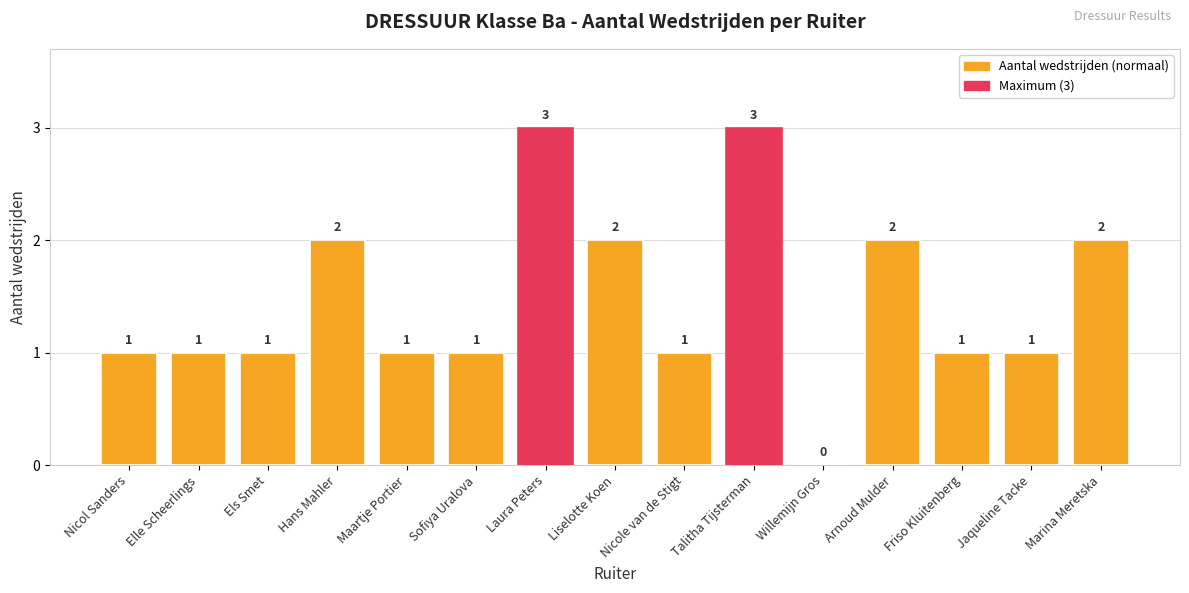

The value at Liselotte Koen is 3. True or false?

False